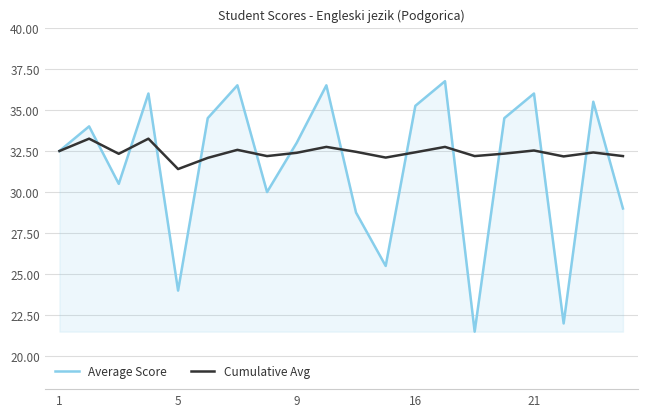

How many interior local peaks does the Cumulative Avg series have?

7